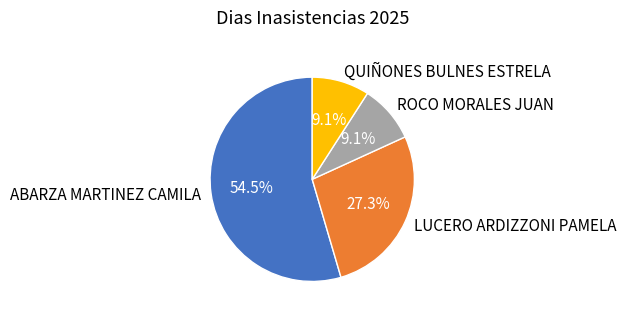

To the nearest percent, what is the average slice percentage?

25%